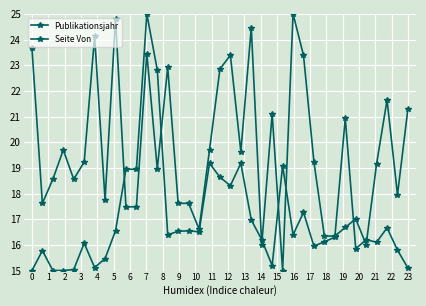

Reading left to right, what are all the values shown in this chart?

Publikationsjahr: 0=23.7	1=17.6	2=18.6	3=19.7	4=18.6	5=19.2	6=24.1	7=17.8	8=24.8	9=17.5	10=17.5	11=23.5	12=19.0	13=22.9	14=17.6	15=17.6	16=16.6	17=19.7	18=22.9	19=23.4	20=19.6	21=24.5	22=16.0	23=21.1	24=15.0	25=25.0	26=23.4	27=19.2	28=16.3	29=16.3	30=16.7	31=17.0	32=16.0	33=19.2	34=21.6	35=18.0	36=21.3
Seite Von: 0=15.0	1=15.8	2=15.0	3=15.0	4=15.0	5=16.1	6=15.1	7=15.5	8=16.5	9=18.9	10=18.9	11=25.0	12=22.8	13=16.4	14=16.5	15=16.5	16=16.5	17=19.2	18=18.6	19=18.3	20=19.2	21=17.0	22=16.2	23=15.2	24=19.1	25=16.4	26=17.3	27=15.9	28=16.1	29=16.3	30=20.9	31=15.9	32=16.2	33=16.1	34=16.7	35=15.8	36=15.1